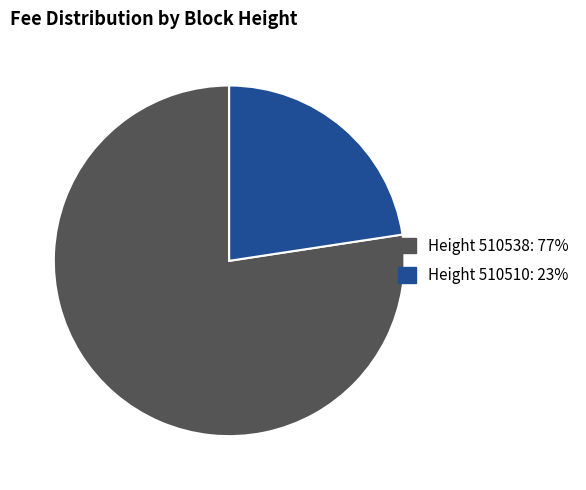

How many slices are in this pie chart?

2